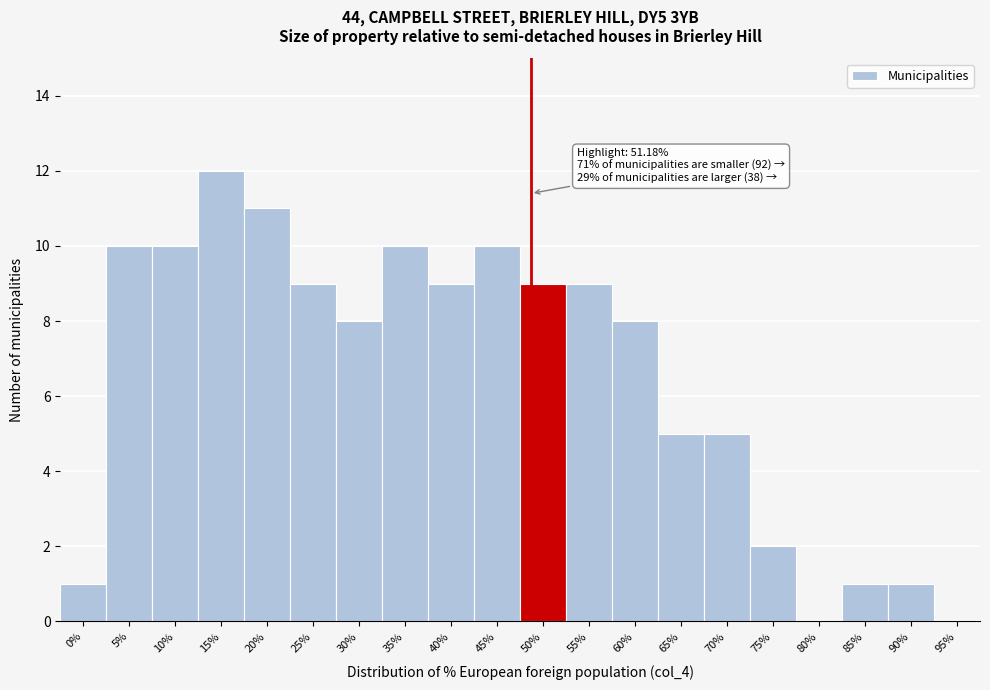

Reading left to right, transcribe all the data shown in this chart.

0%=1	5%=10	10%=10	15%=12	20%=11	25%=9	30%=8	35%=10	40%=9	45%=10	50%=9	55%=9	60%=8	65%=5	70%=5	75%=2	80%=0	85%=1	90%=1	95%=0